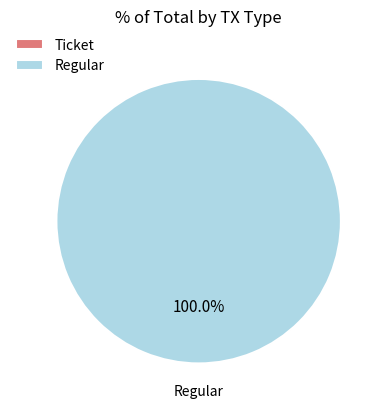

Which category accounts for the majority?

Regular